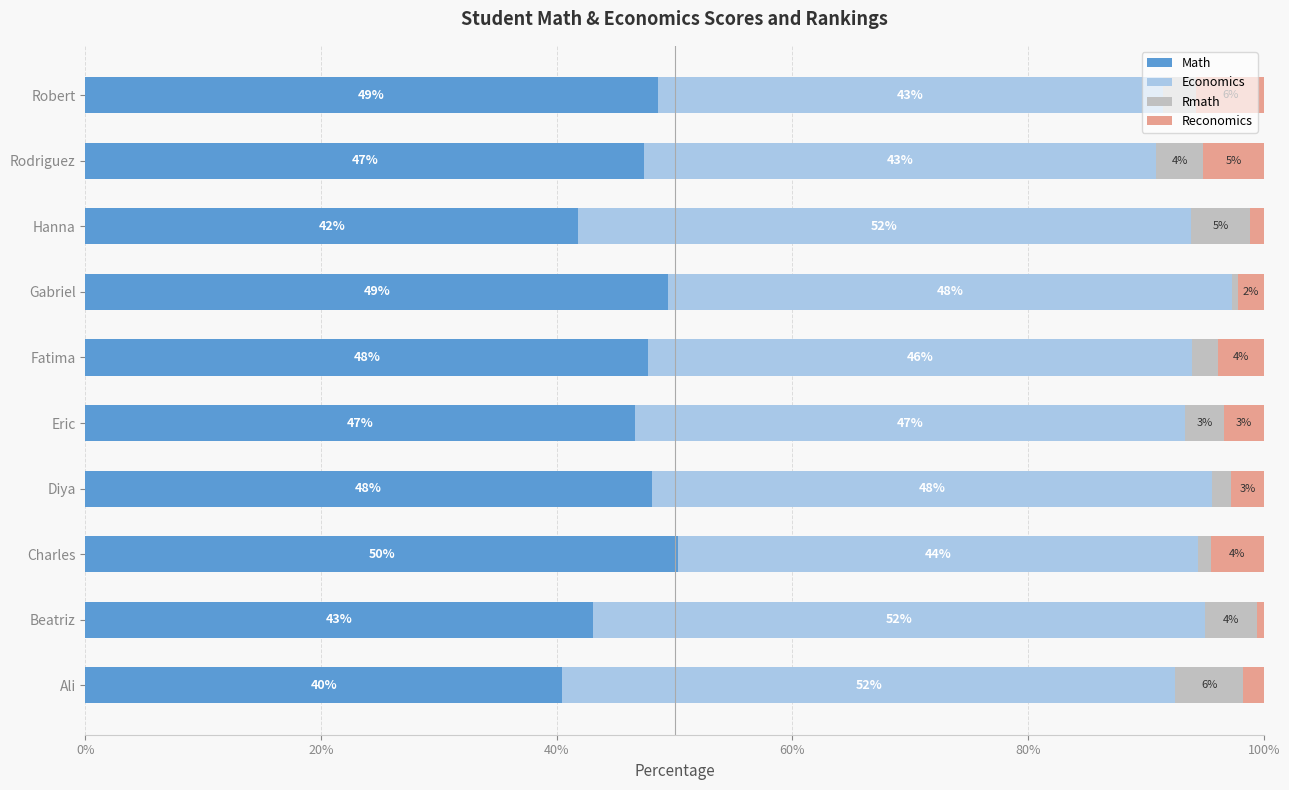

At which label does Math reach its minimum?

Ali